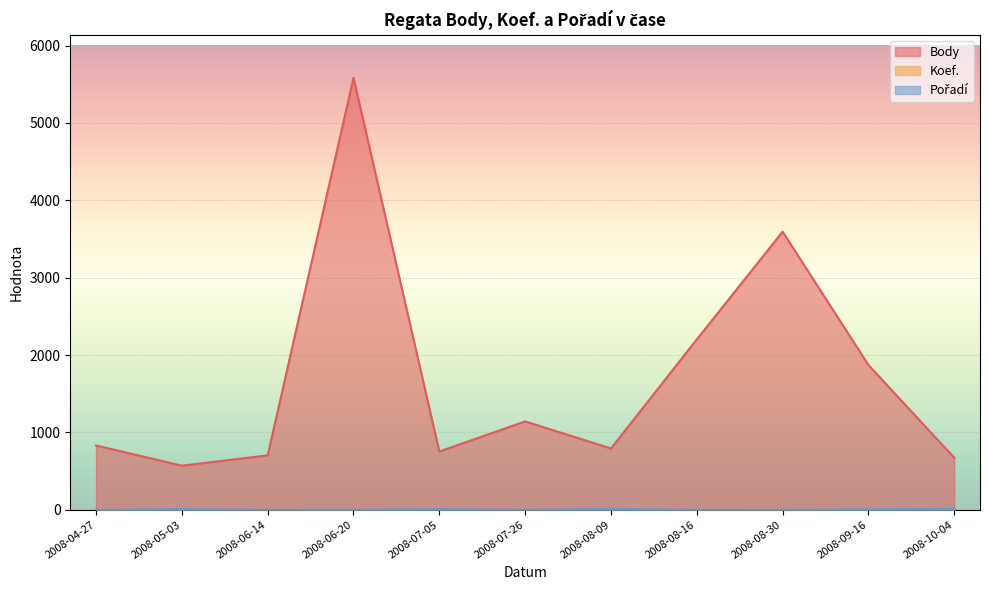

Which series has the largest range (max minus min)?

Body